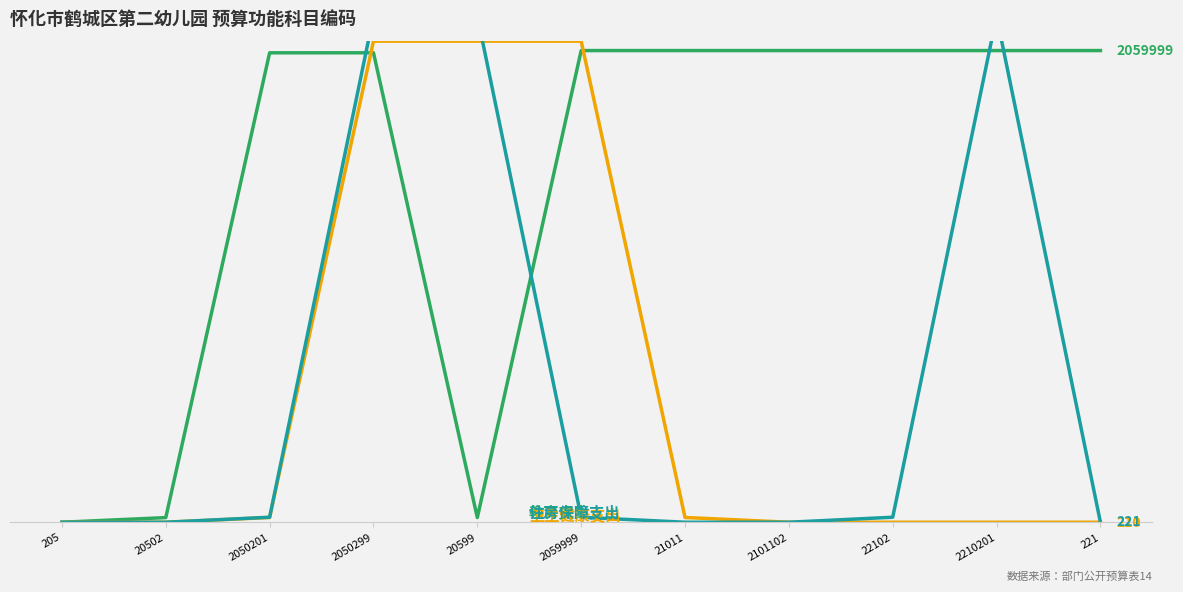

What is the sum of all 住房保障支出 (221) values?

6698014